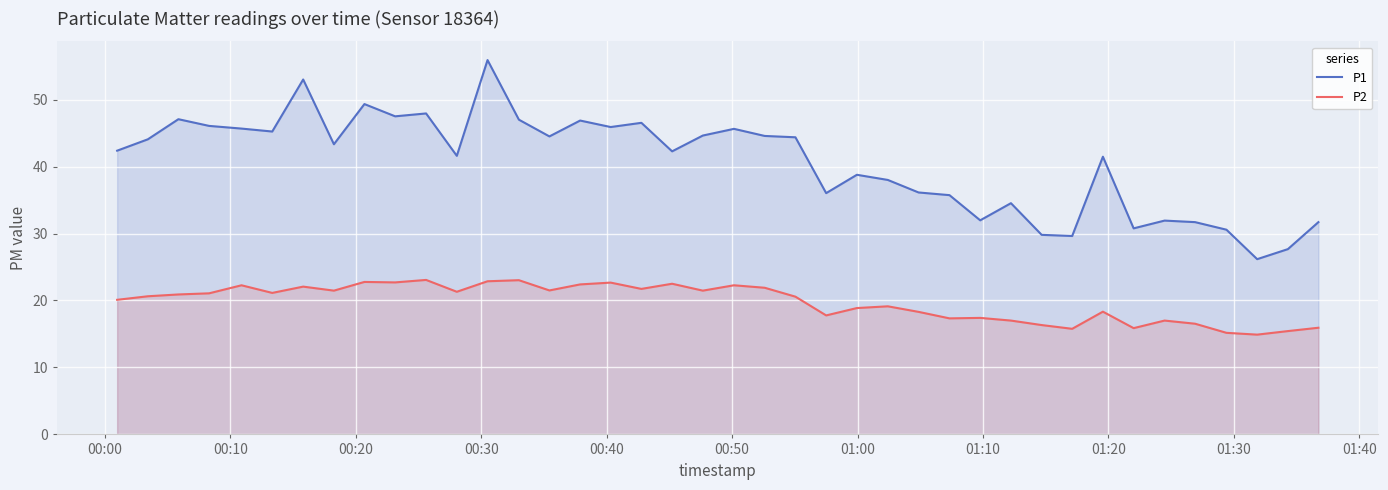

What is the minimum value shown in the chart?

14.9